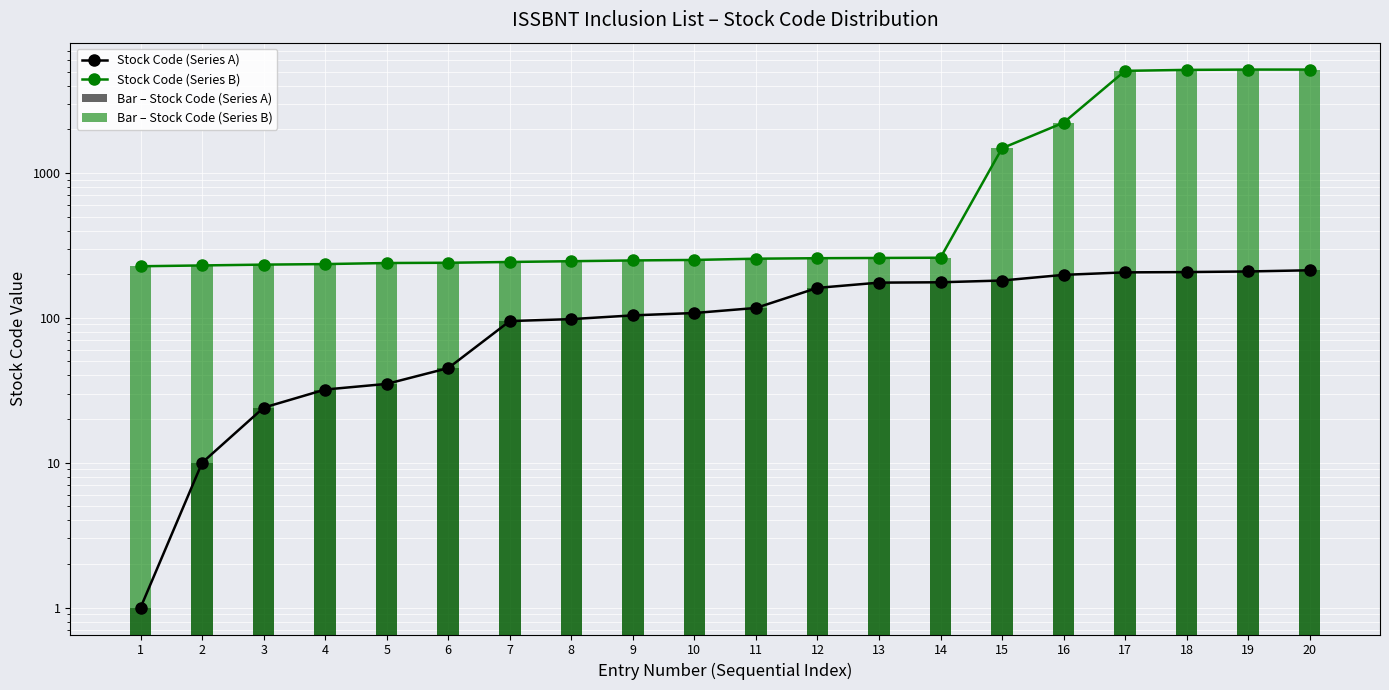

At 9, list the series in order from smallest to largest.

Stock Code (Series A), Bar – Stock Code (Series A), Stock Code (Series B), Bar – Stock Code (Series B)